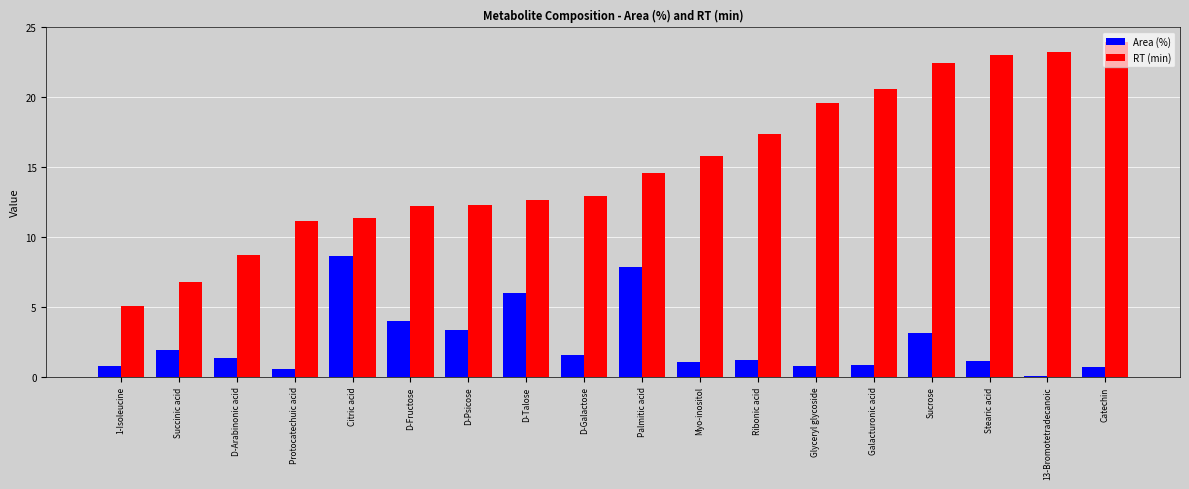

At which category does the chart reach its peak across all series?

Catechin